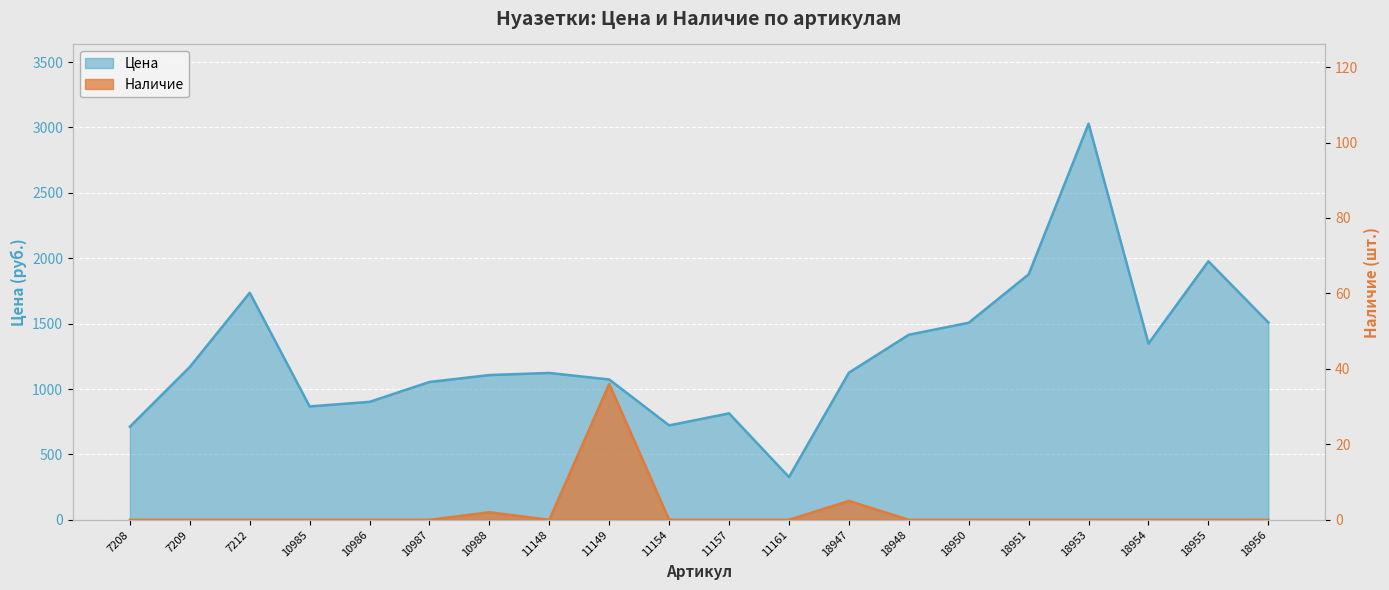

What is the total value across all series at 18947?

1130